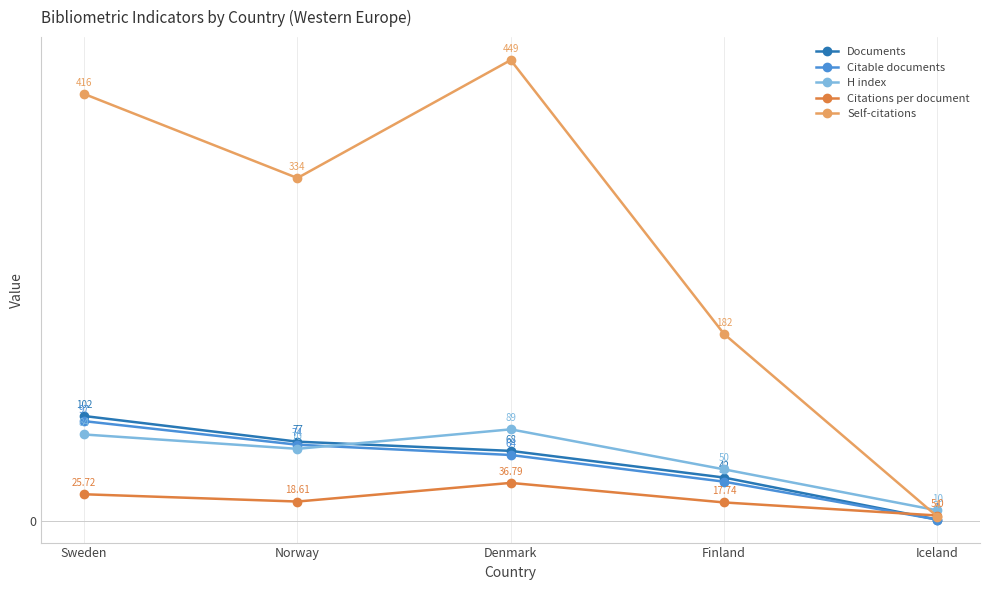

Which series changed the most between Sweden and Norway?

Self-citations